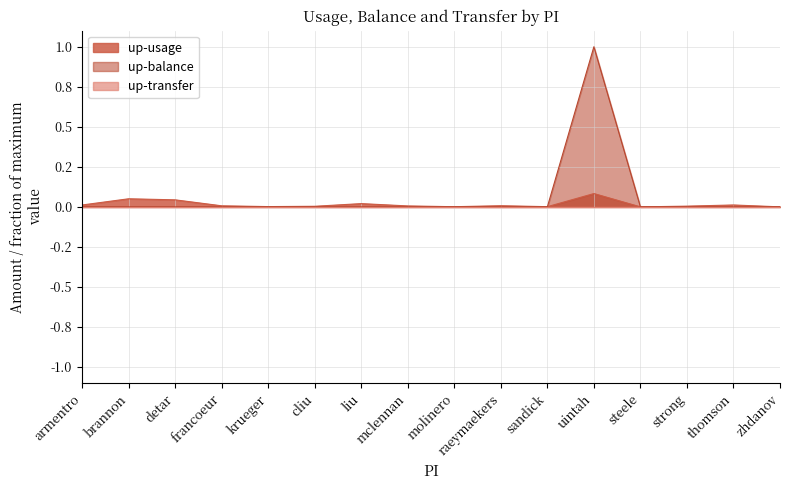

Which series has the widest spread of values?

up-balance